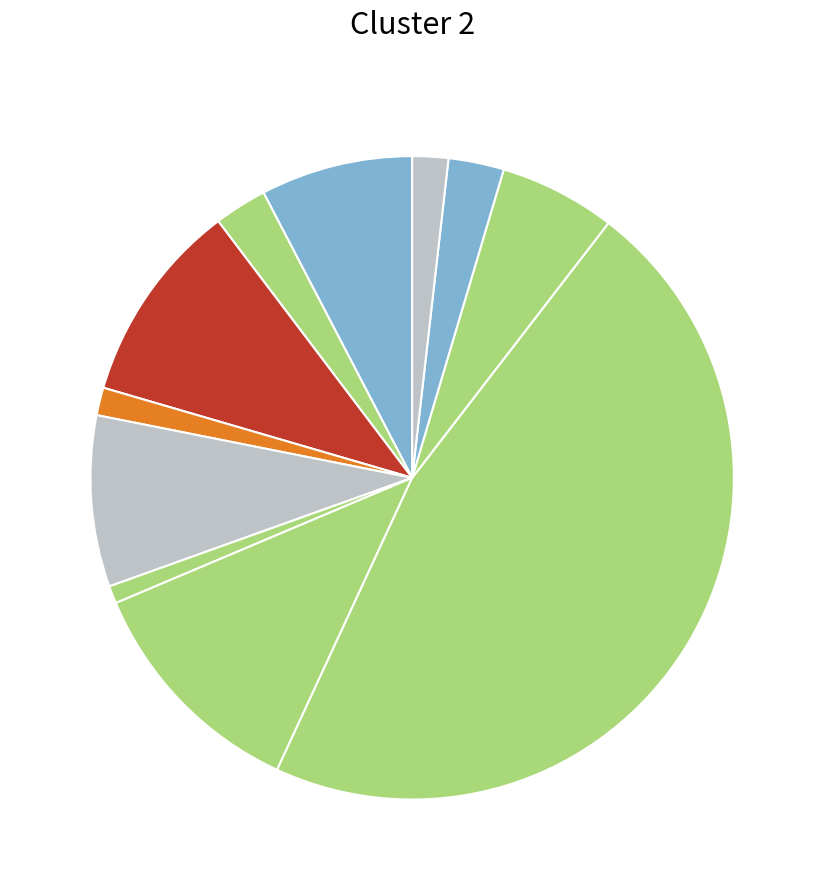

Count the number of slices in the pie.

11